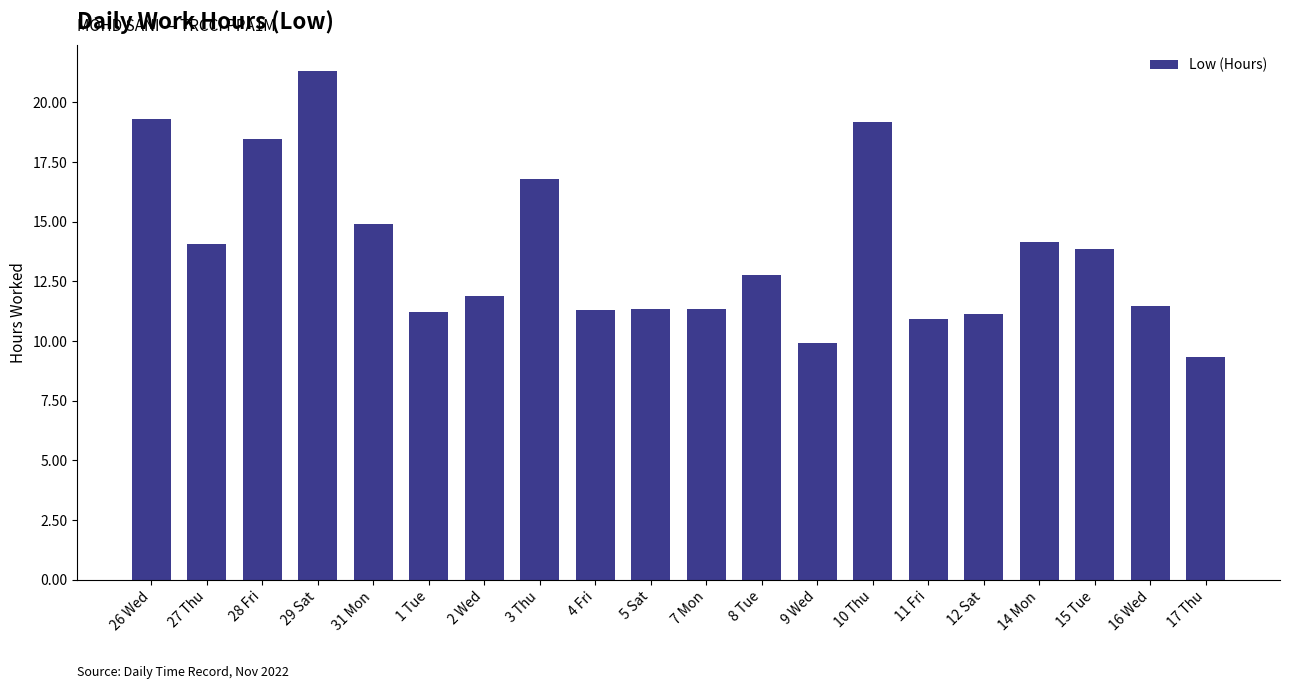

The chart shows a value of 11.3 at 4 Fri. True or false?

True